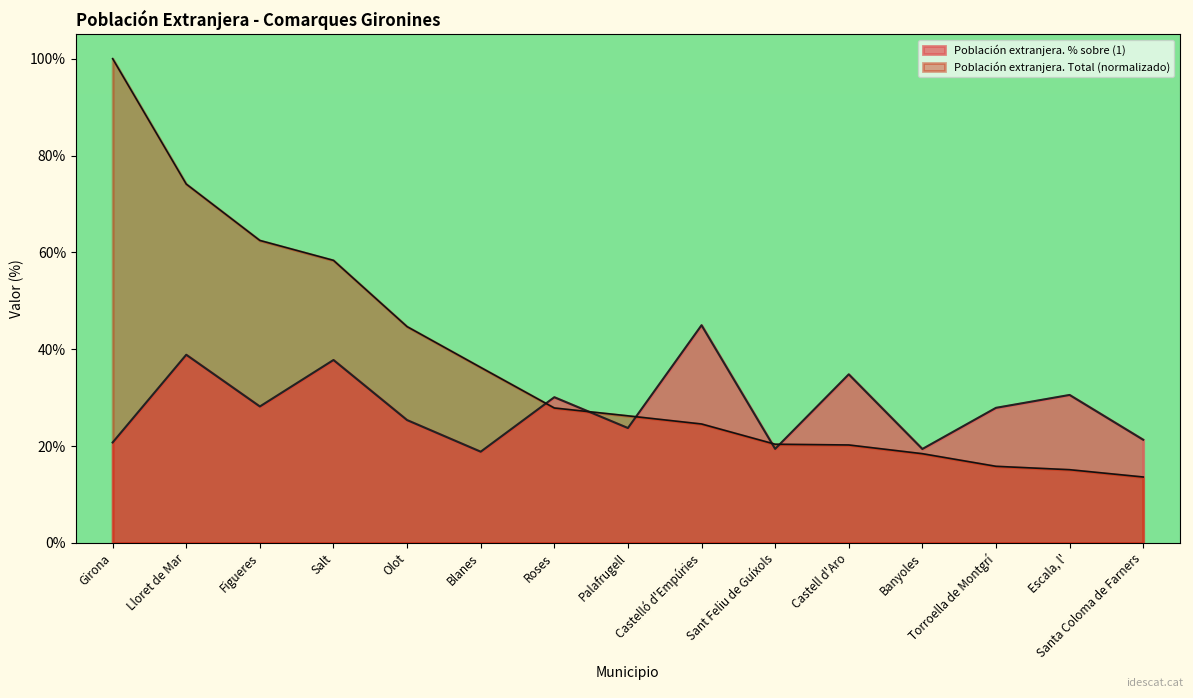

What is the sum of all Población extranjera. Total values?

558.0